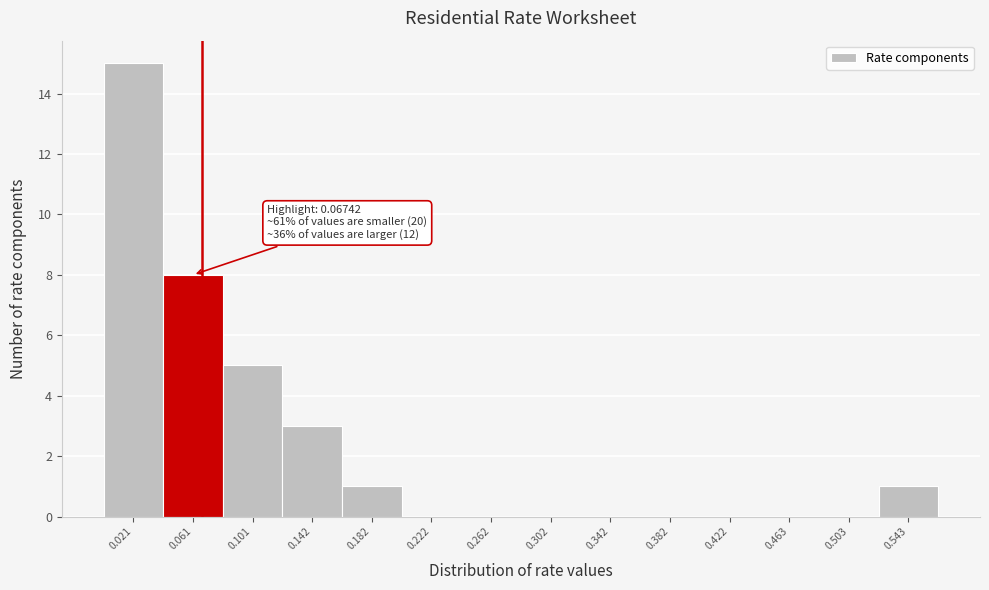

Over which range of the x-axis is the bar tallest?

0.000 to 0.040